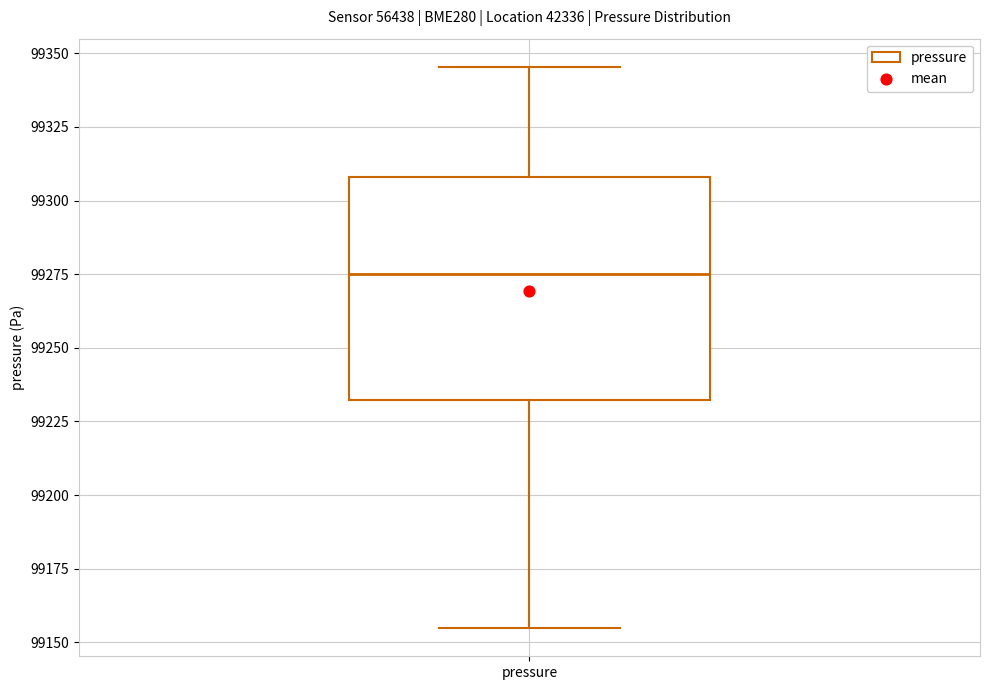

Where is the lower edge of the box for pressure on the y-axis? The values are not printed on the chart, so give them approximately, as read against the axis.

99230